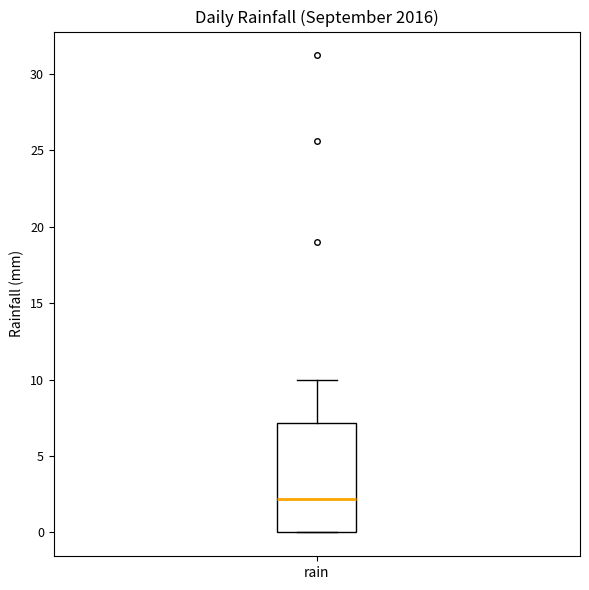

Transcribe this box plot: give where the median line is, the range the box spans, and where the two whiskers end, as read against the y-axis. The values are not printed on the chart, so give them approximately, as read against the axis.

median 2, box 0 to 7, whiskers 0 to 10